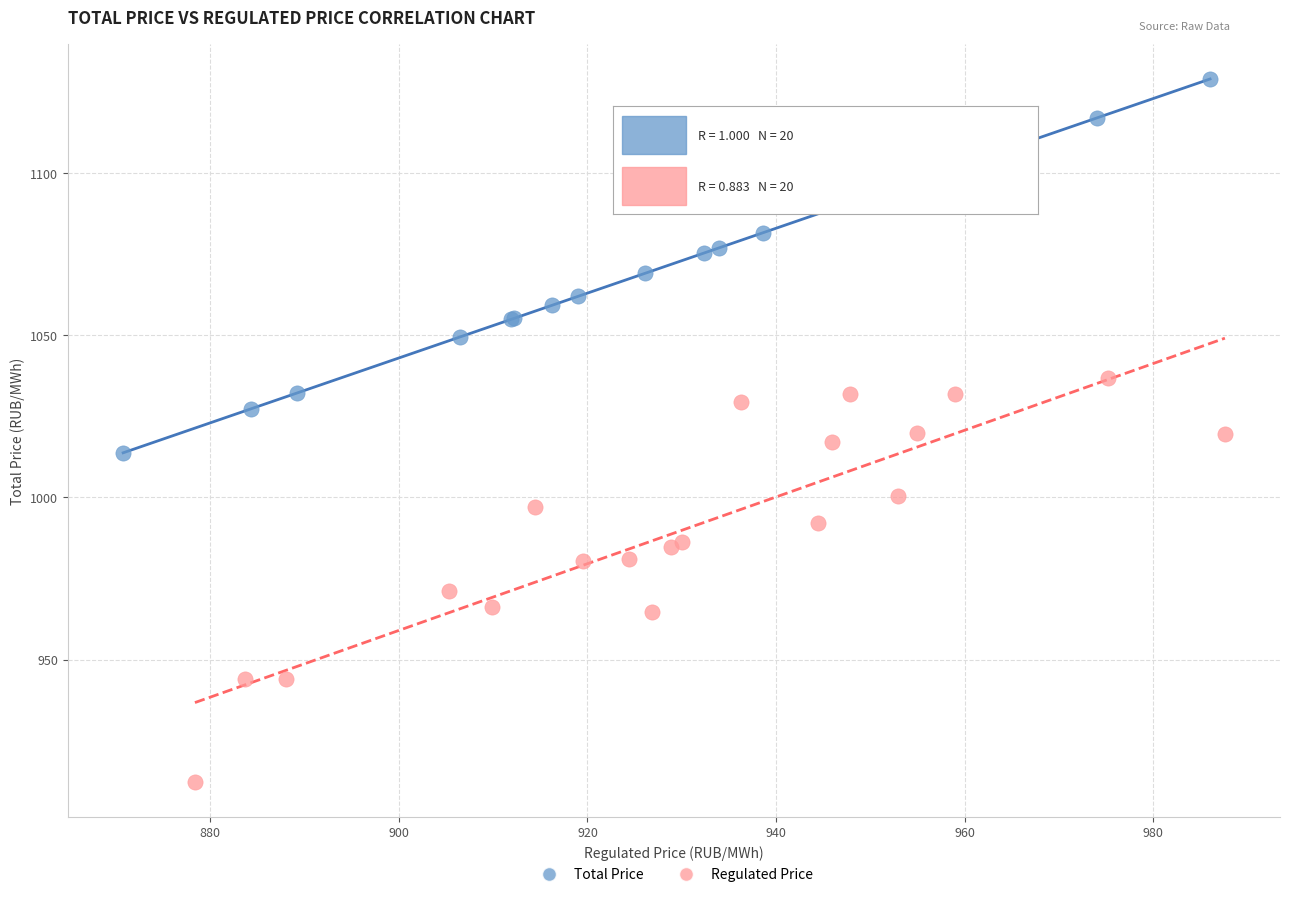

Which series reaches the minimum Y coordinate?

Regulated Price